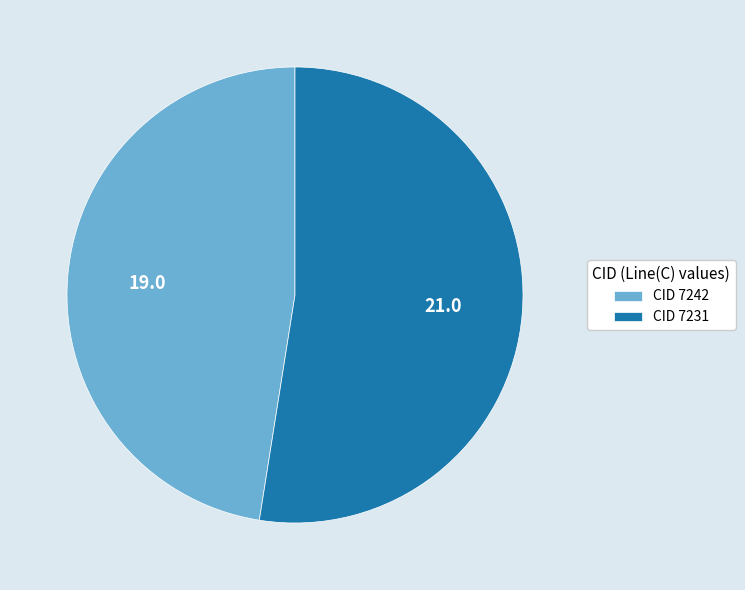

The CID 7242 slice represents 48% of the pie. True or false?

True